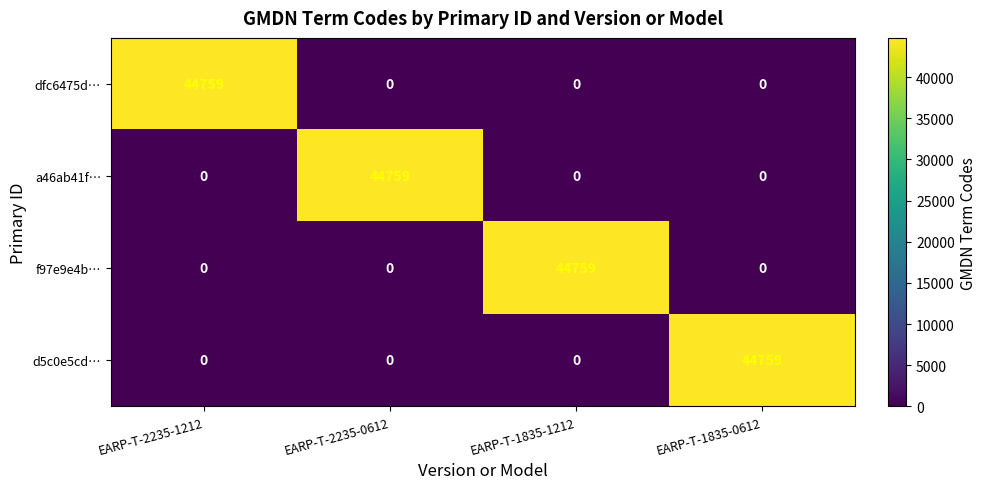

Reading left to right, transcribe all the data shown in this chart.

dfc6475d…: 44759	0	0	0
a46ab41f…: 0	44759	0	0
f97e9e4b…: 0	0	44759	0
d5c0e5cd…: 0	0	0	44759